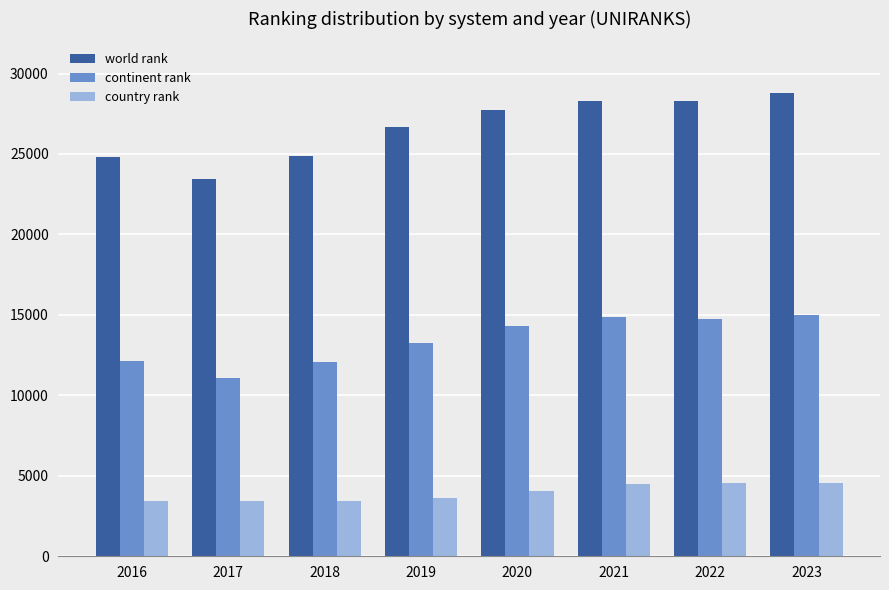

True or false: world rank has a value of 26707 at 2019.

True